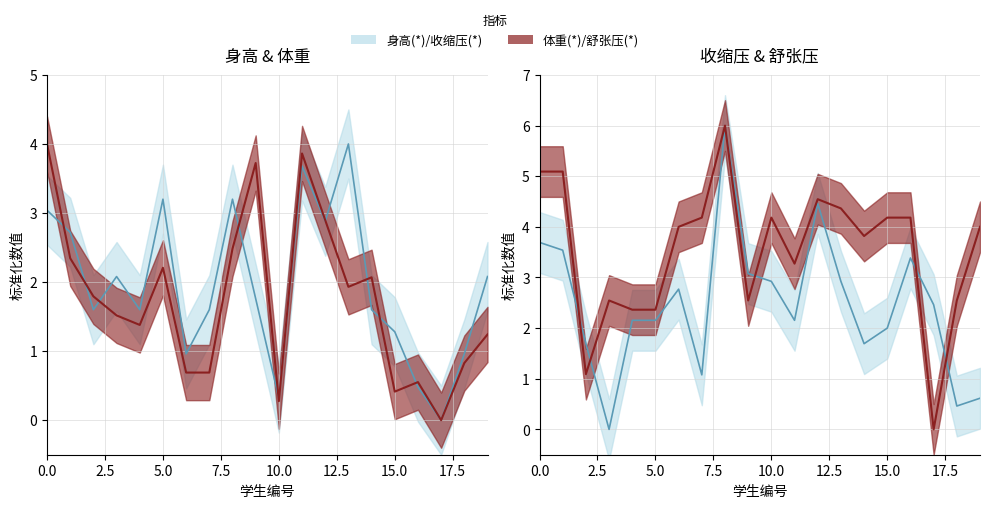

Is it true that 舒张压(*) equals 0.9 at 王洋?

False